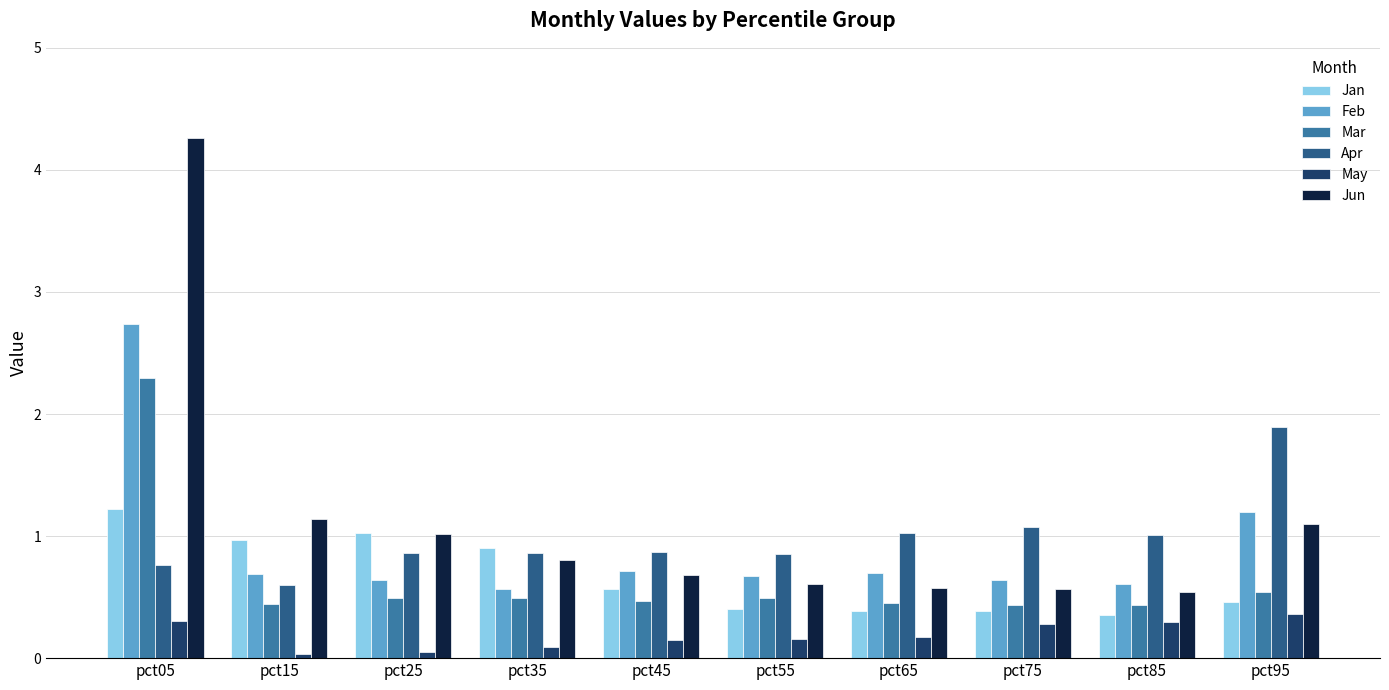

Are the bars grouped side by side (vs. stacked)?

Yes